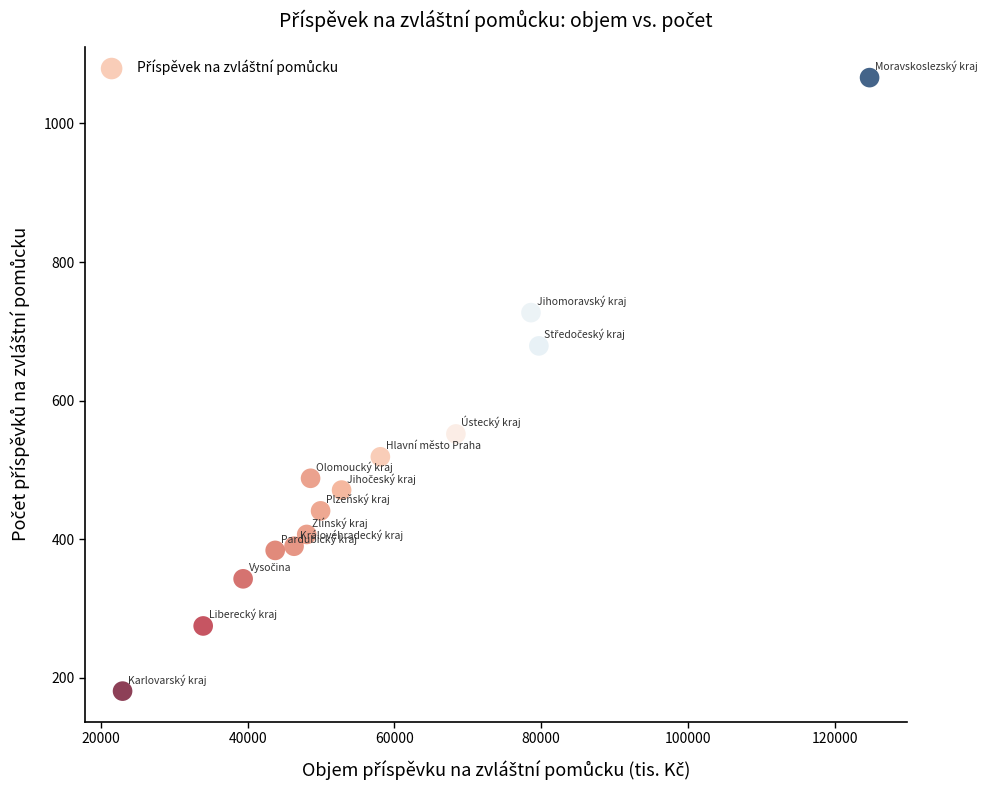

What Y value in the scatter plot is closest to 623?

679